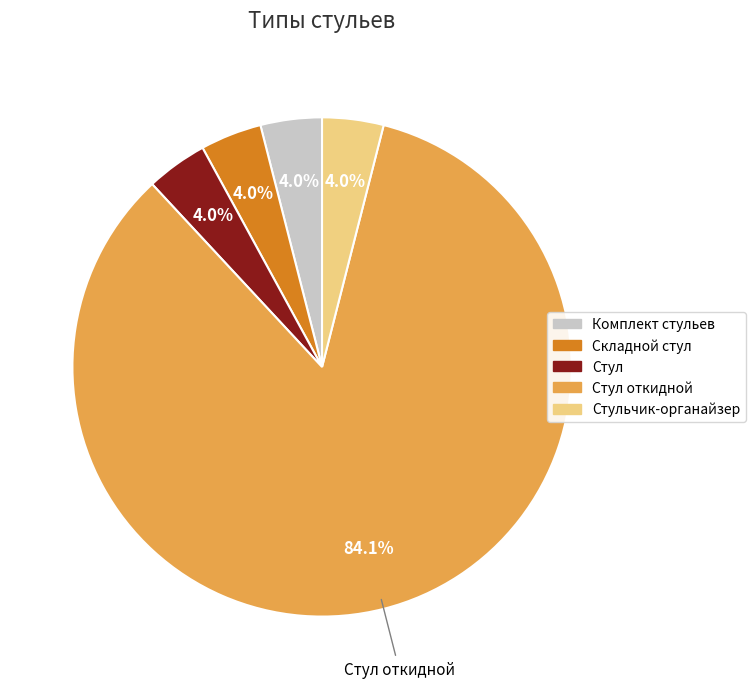

What is the ratio of the value at Комплект стульев to the value at Стульчик-органайзер?

1.0